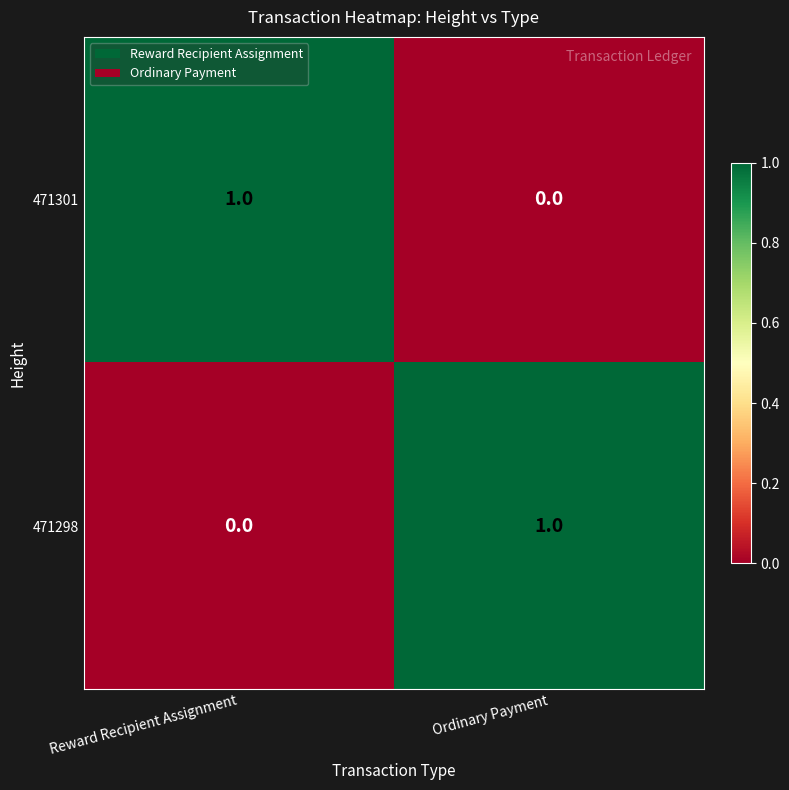

Reading left to right, what are all the values shown in this chart?

471301: 1	0
471298: 0	1